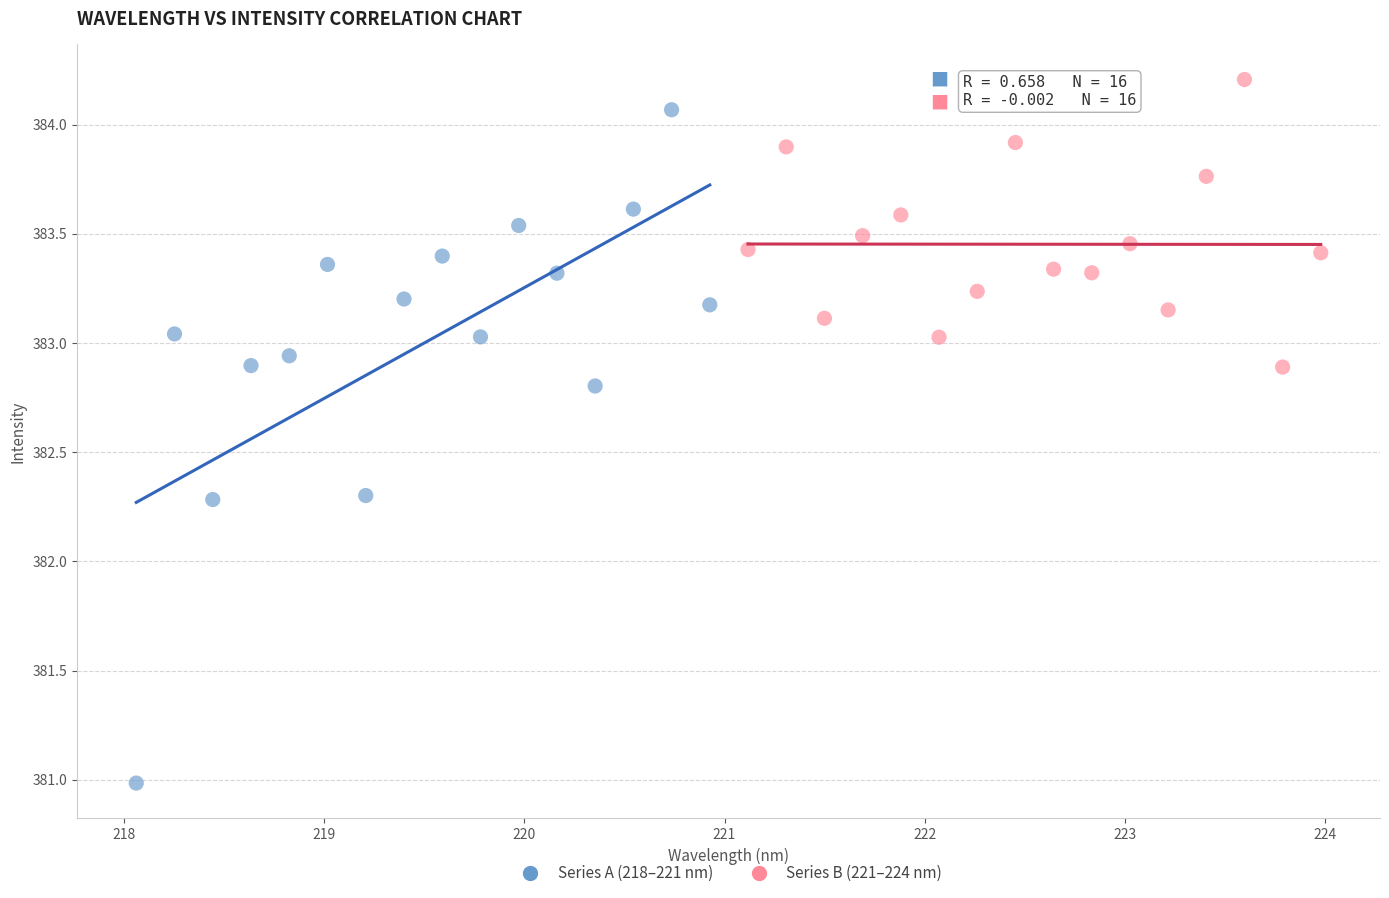

Which series contains the lowest Y value?

Series A (218–221 nm)